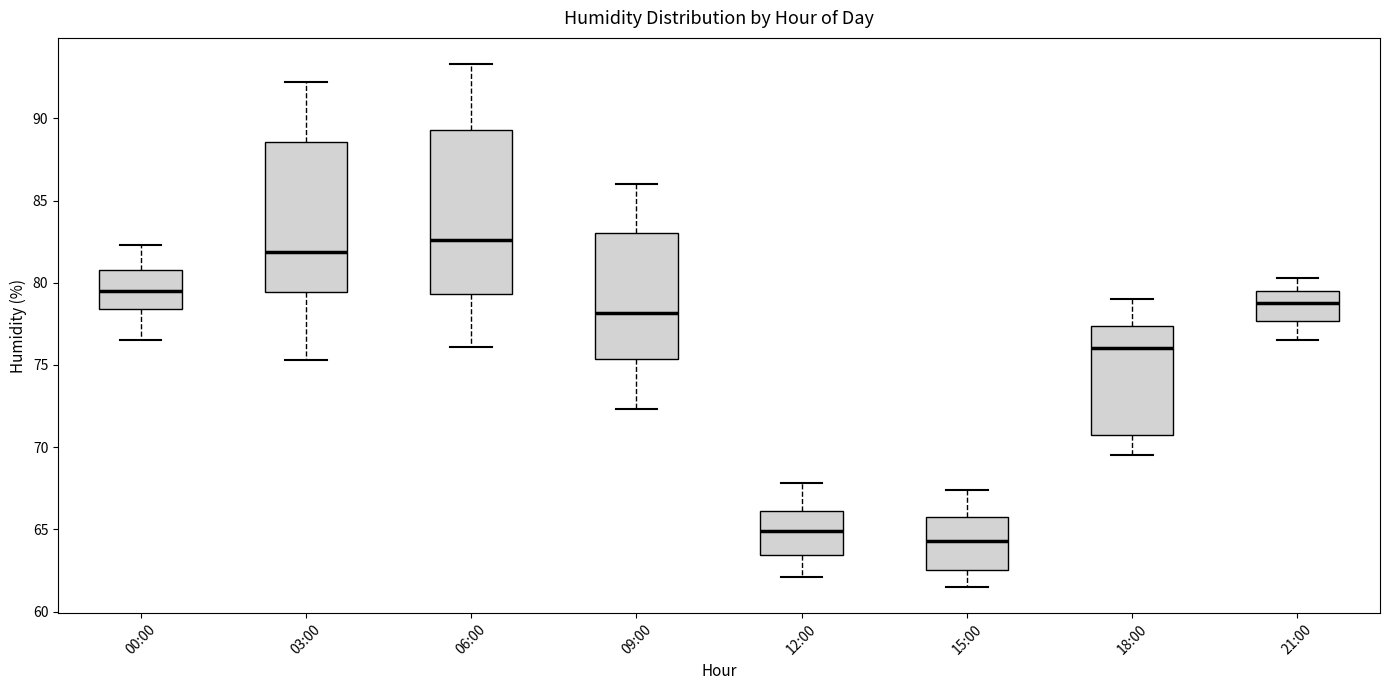

Which box is the tallest, from its lower edge to its upper edge?

06:00